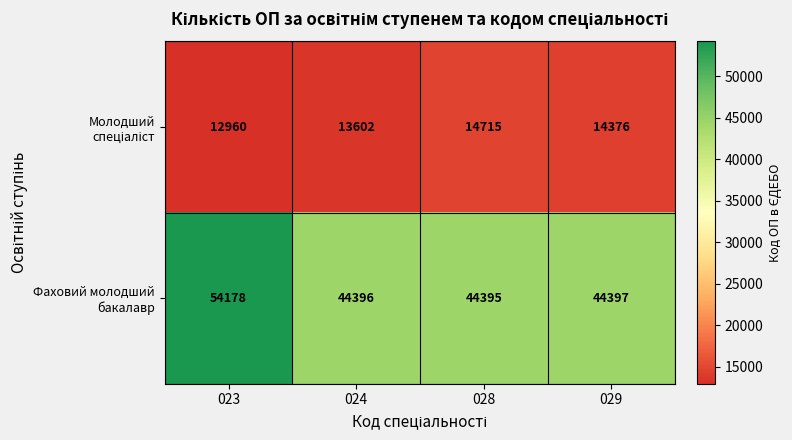

At how many categories does at least one series exceed 27094?

4